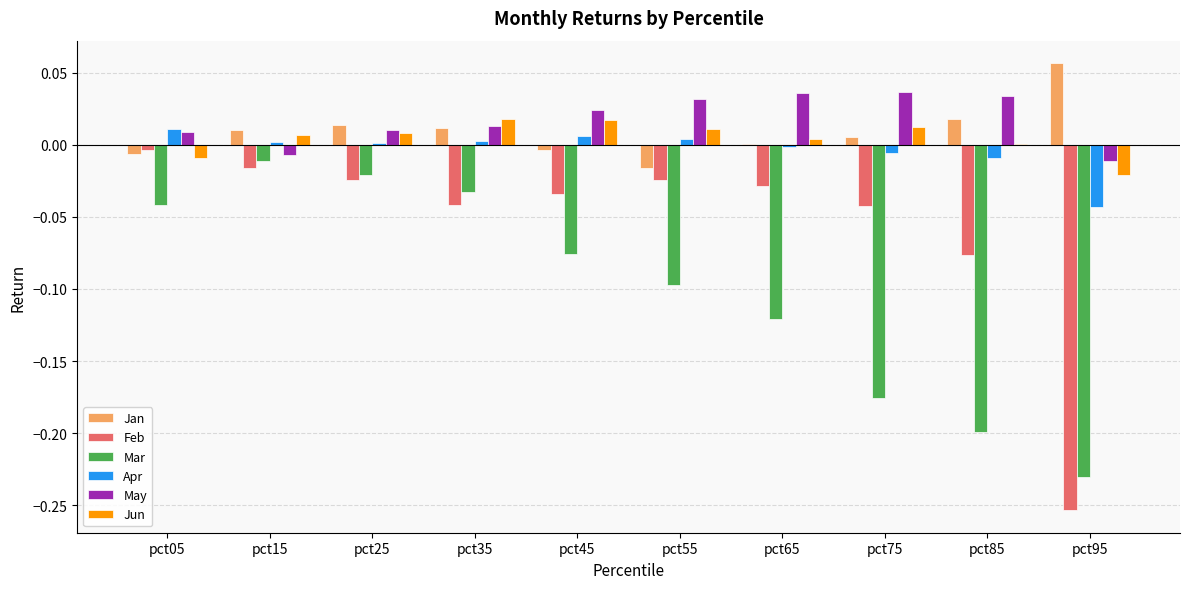

Which series changed the most between pct65 and pct85?

Mar